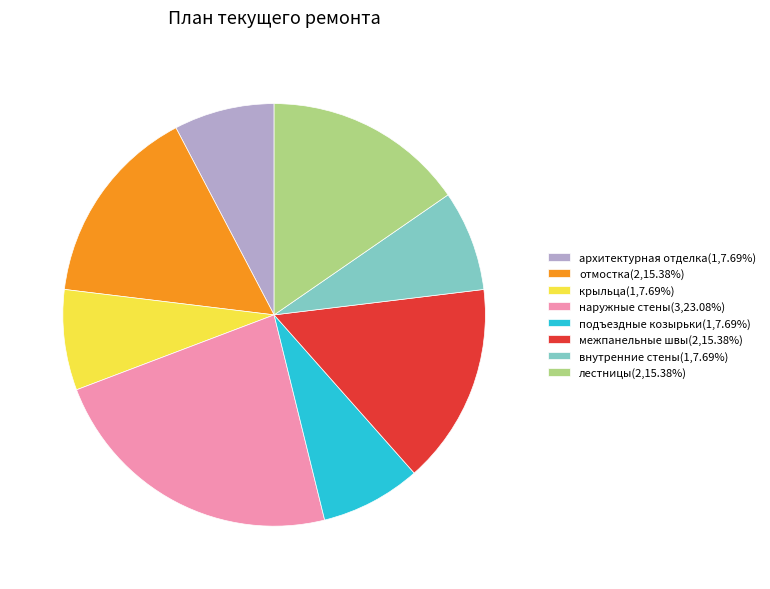

Does внутренние стены(1,7.69%) represent more than half of the total?

No